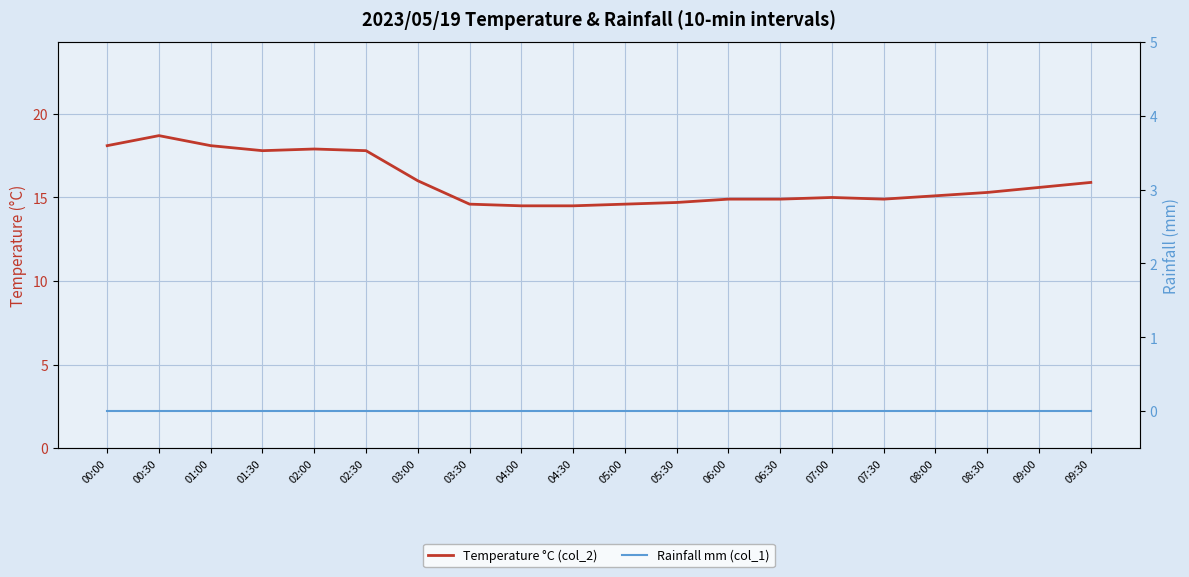

List the series in order of their peak value, highest first.

Temperature °C (col_2), Rainfall mm (col_1)